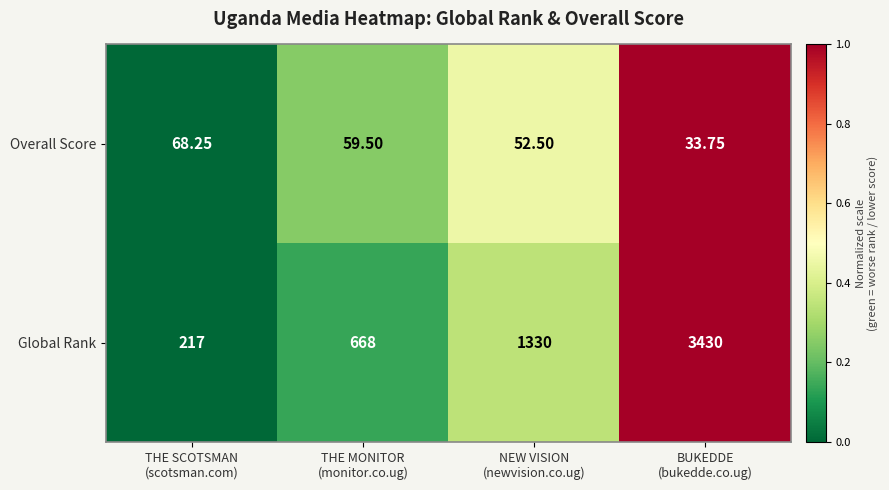

Which series has the widest spread of values?

Global Rank